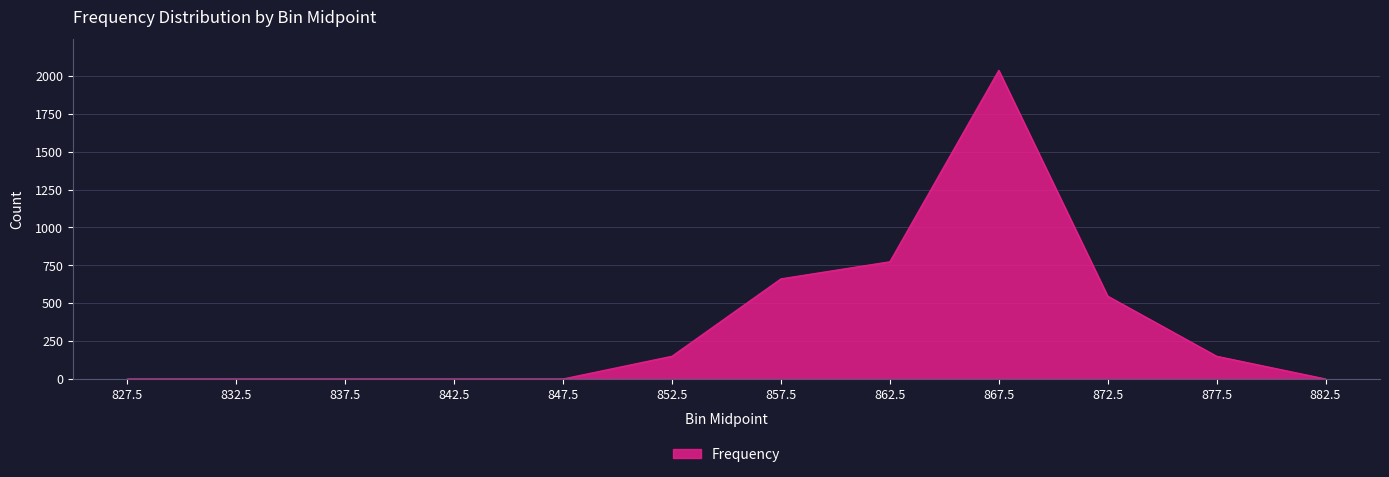

Is it true that the value at 872.5 is 547?

True